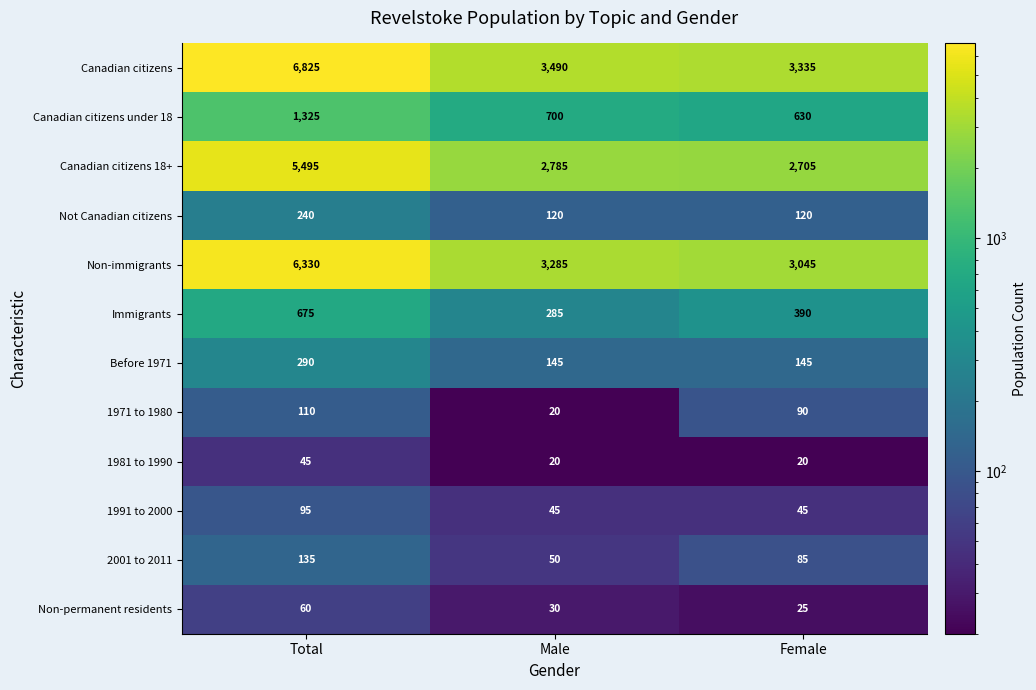

Count the Before 1971 values in the range 145 to 290.

3